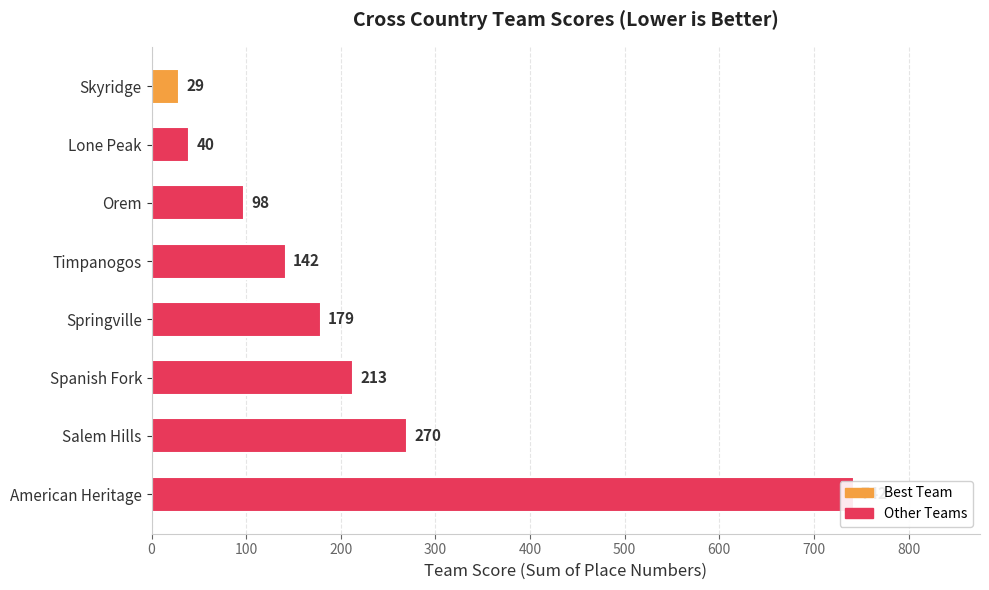

List the labels in order of value, largest first.

0, 100, 200, 300, 400, 500, 600, 700